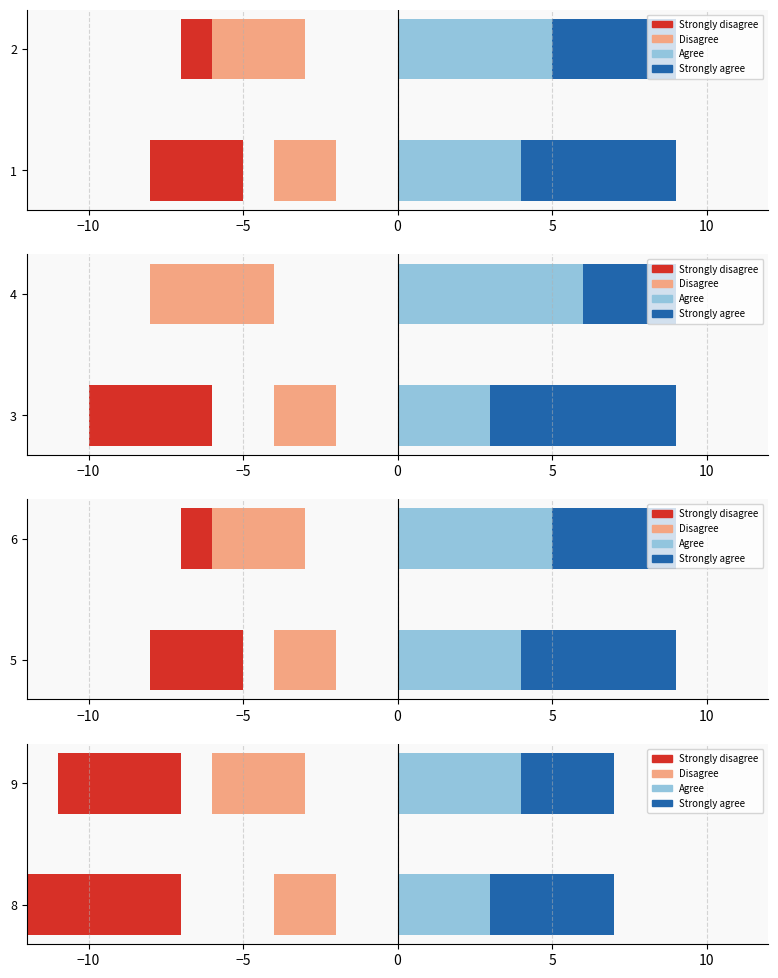

Count the number of data series in this chart.

4